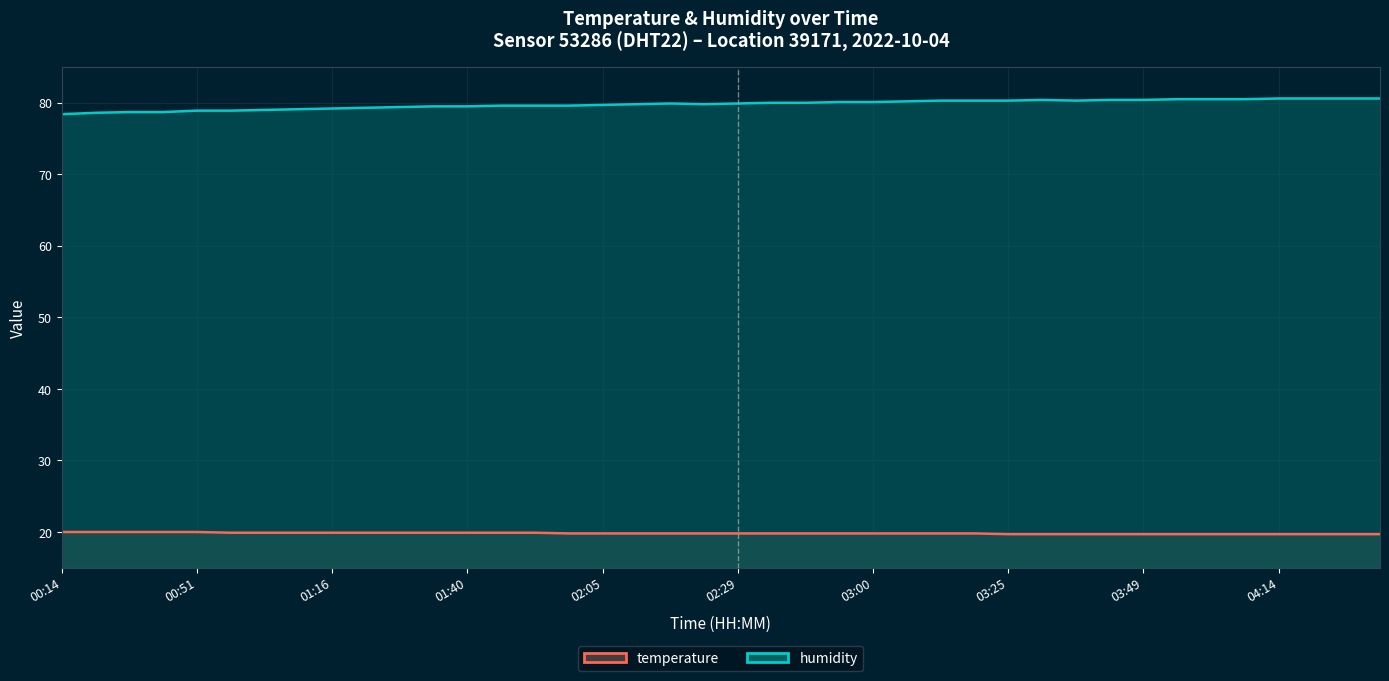

The value of temperature at 33 is 10.9. True or false?

False